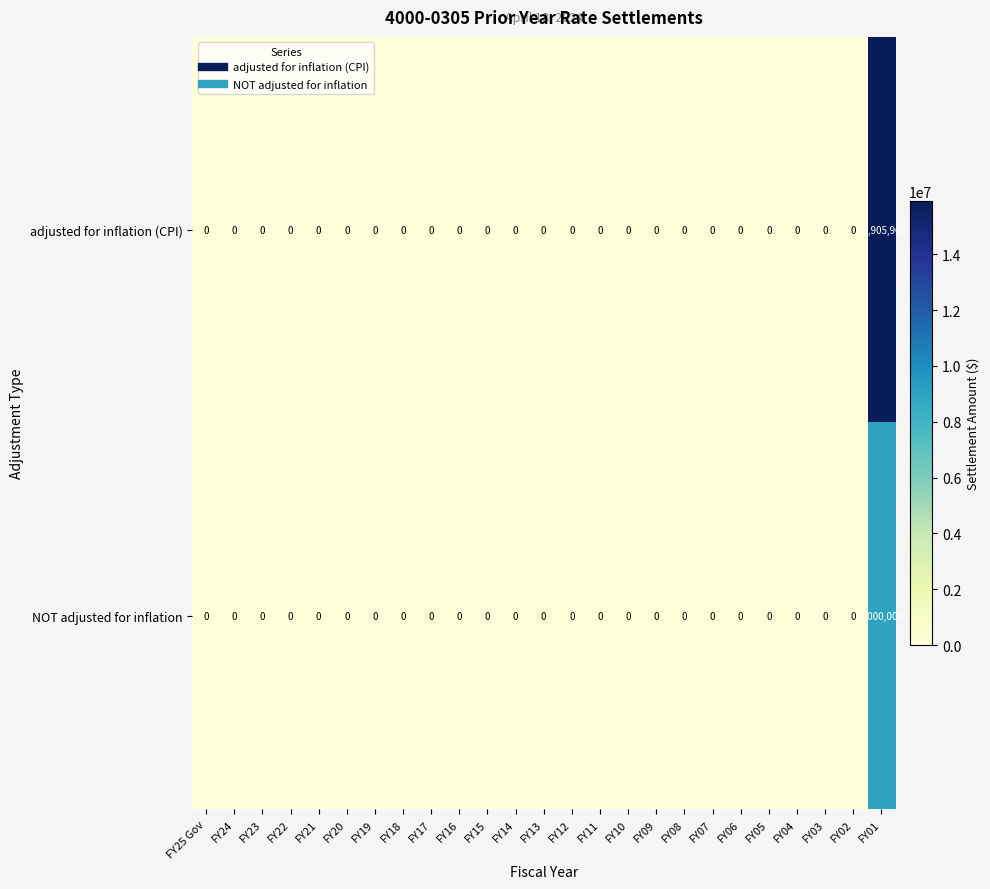

Is it true that adjusted for inflation (CPI) equals 0 at FY06?

True